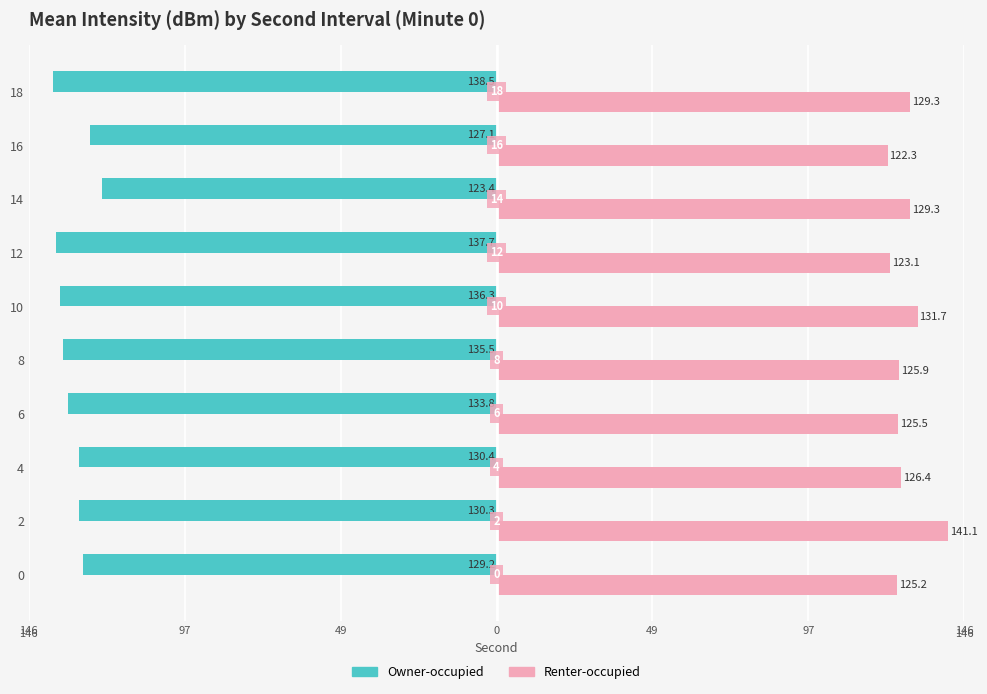

What is the difference between the second highest and second lowest values in the Renter-occupied series?

8.6